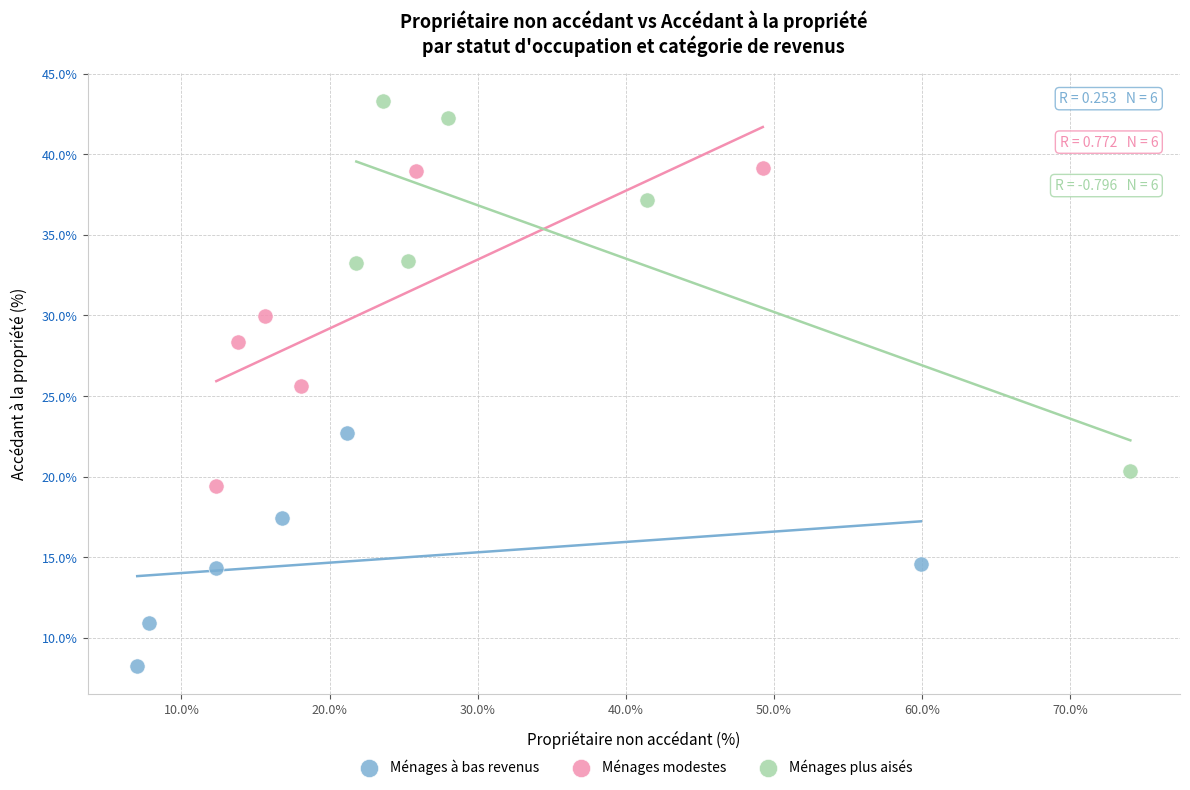

Which series has the largest Y range (max minus min)?

Ménages plus aisés